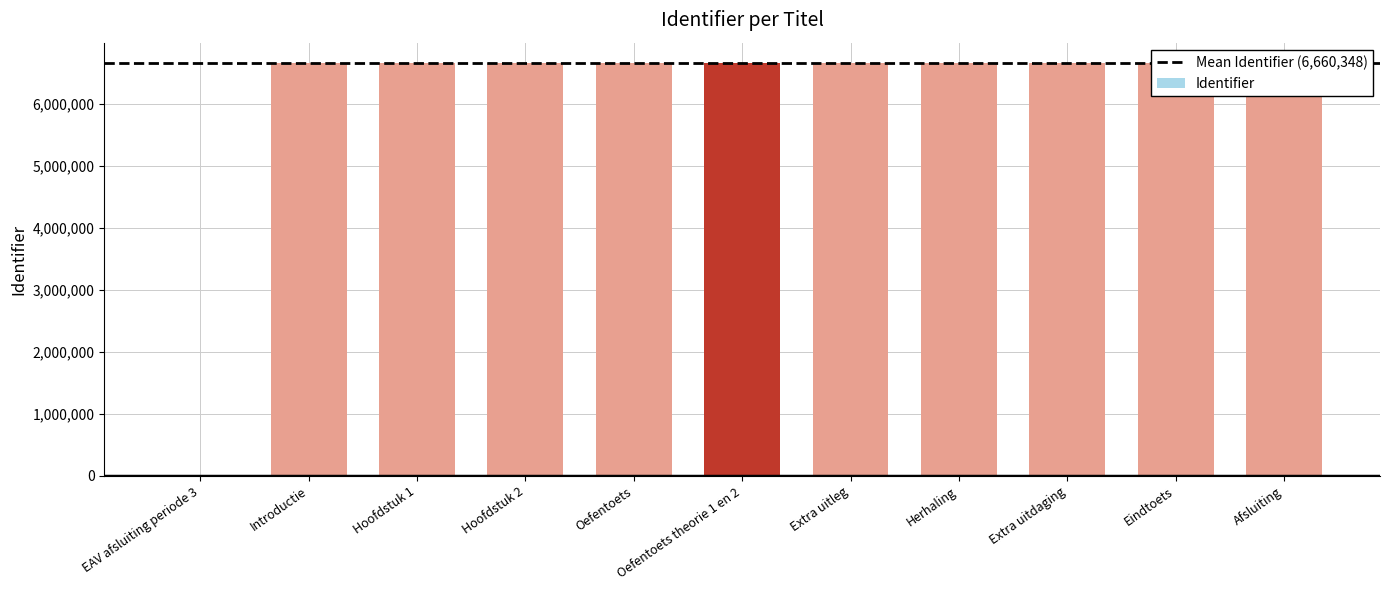

What is the ratio of the value at Oefentoets theorie 1 en 2 to the value at Oefentoets?

1.0